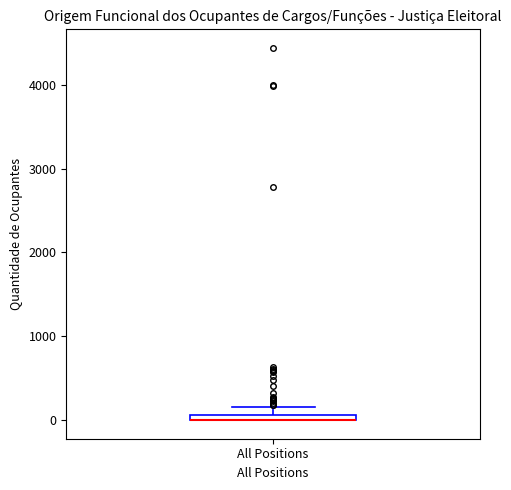

Where is the upper edge of the box for All Positions on the y-axis? The values are not printed on the chart, so give them approximately, as read against the axis.

100